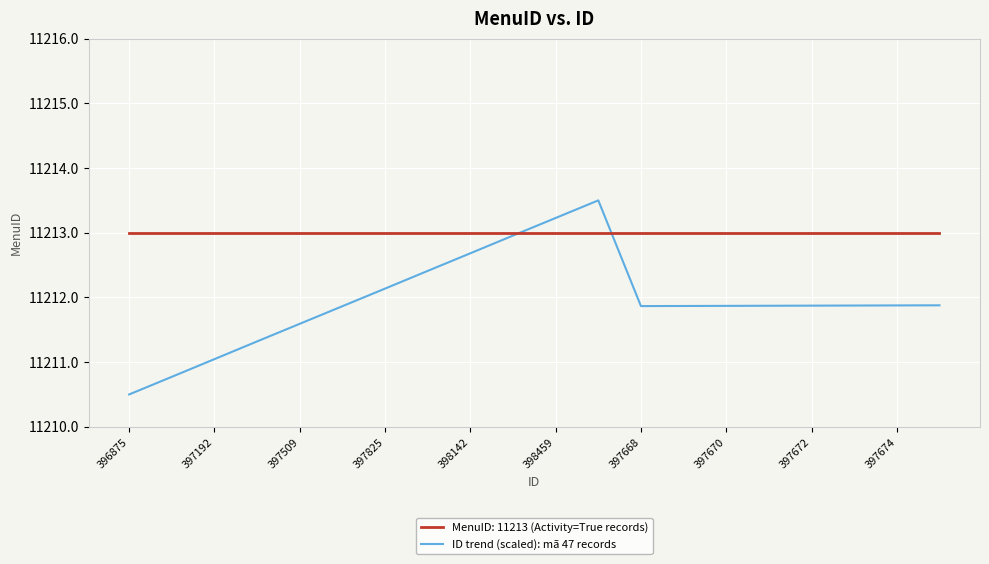

Rank the series by their maximum value, from highest to lowest.

ID trend (scaled): mã 47 records, MenuID: 11213 (Activity=True records)